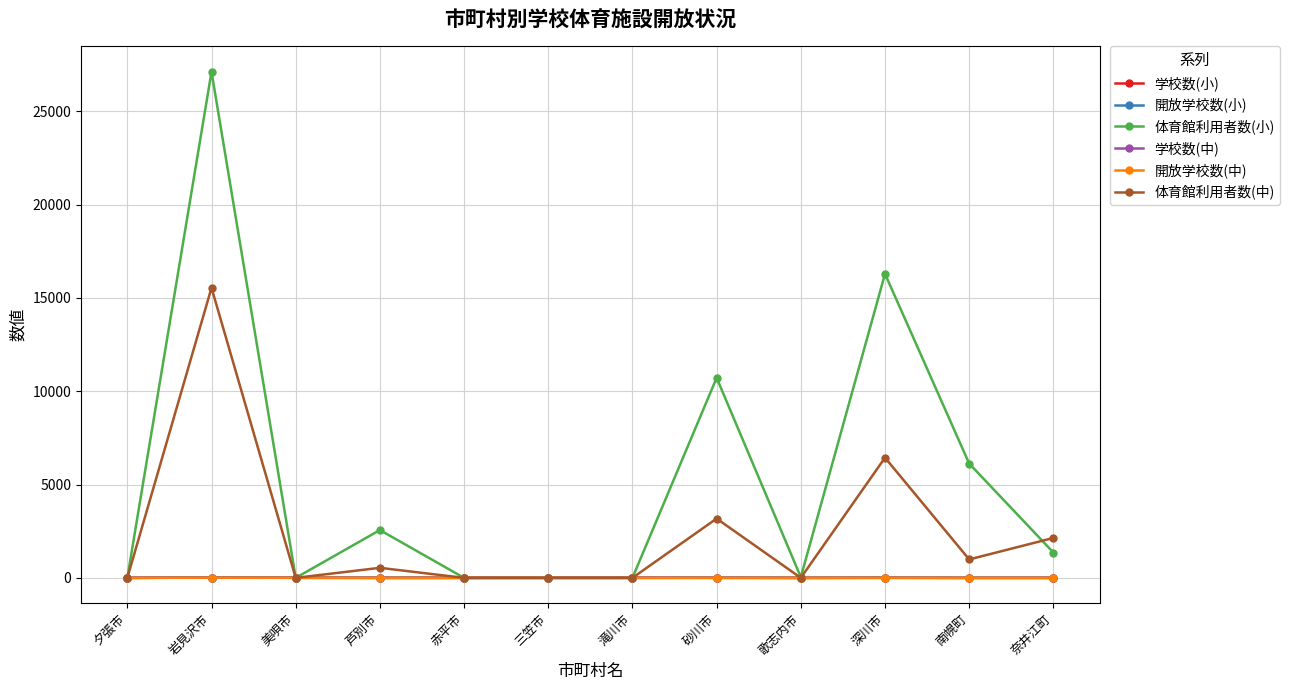

What is the sum of the 体育館利用者数(小) values at 芦別市 and 三笠市?

2562